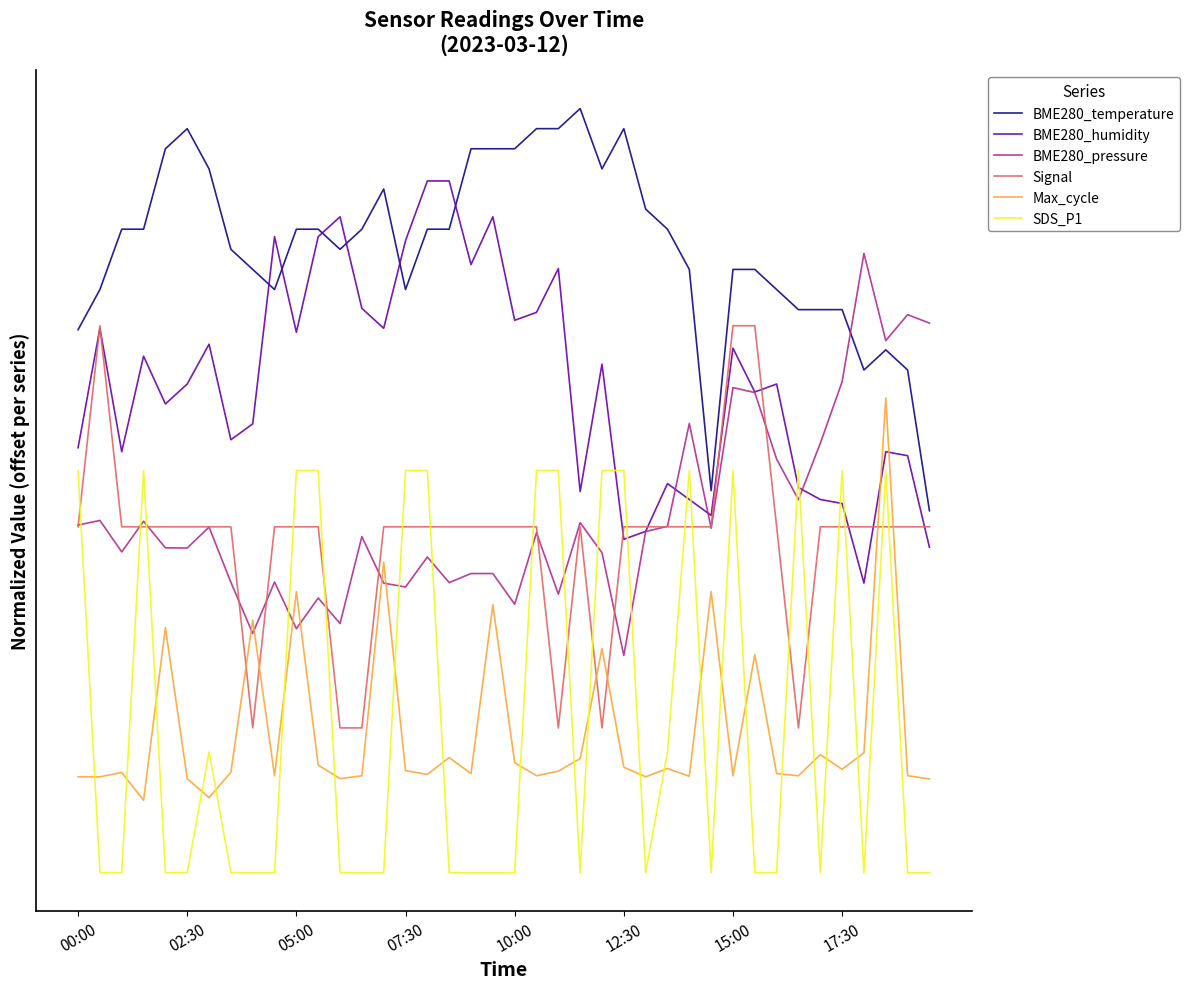

True or false: SDS_P1 and BME280_temperature intersect in this chart.

False